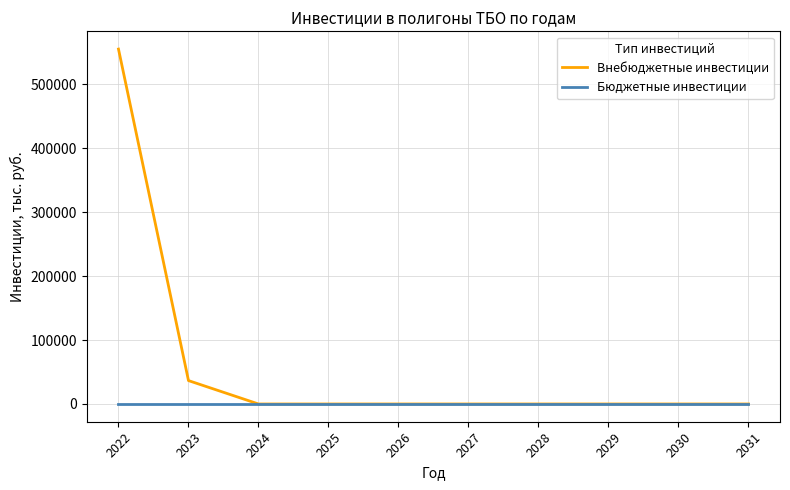

List the series in order of their overall mean, lowest first.

Бюджетные инвестиции, Внебюджетные инвестиции